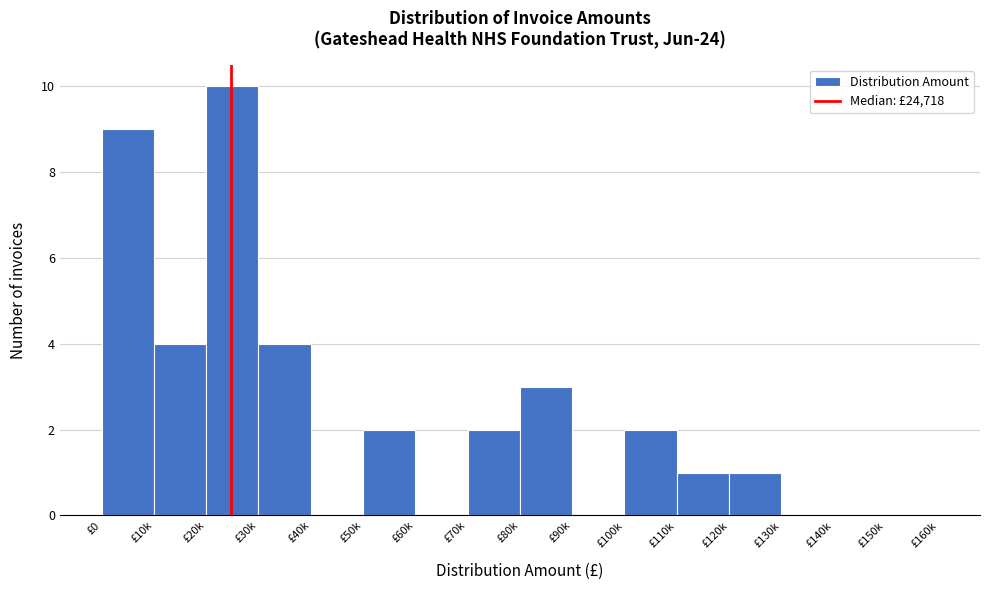

Reading right to left, extract all data points from this chart.

£150k=0	£140k=0	£130k=0	£120k=1	£110k=1	£100k=2	£90k=0	£80k=3	£70k=2	£60k=0	£50k=2	£40k=0	£30k=4	£20k=10	£10k=4	£0=9